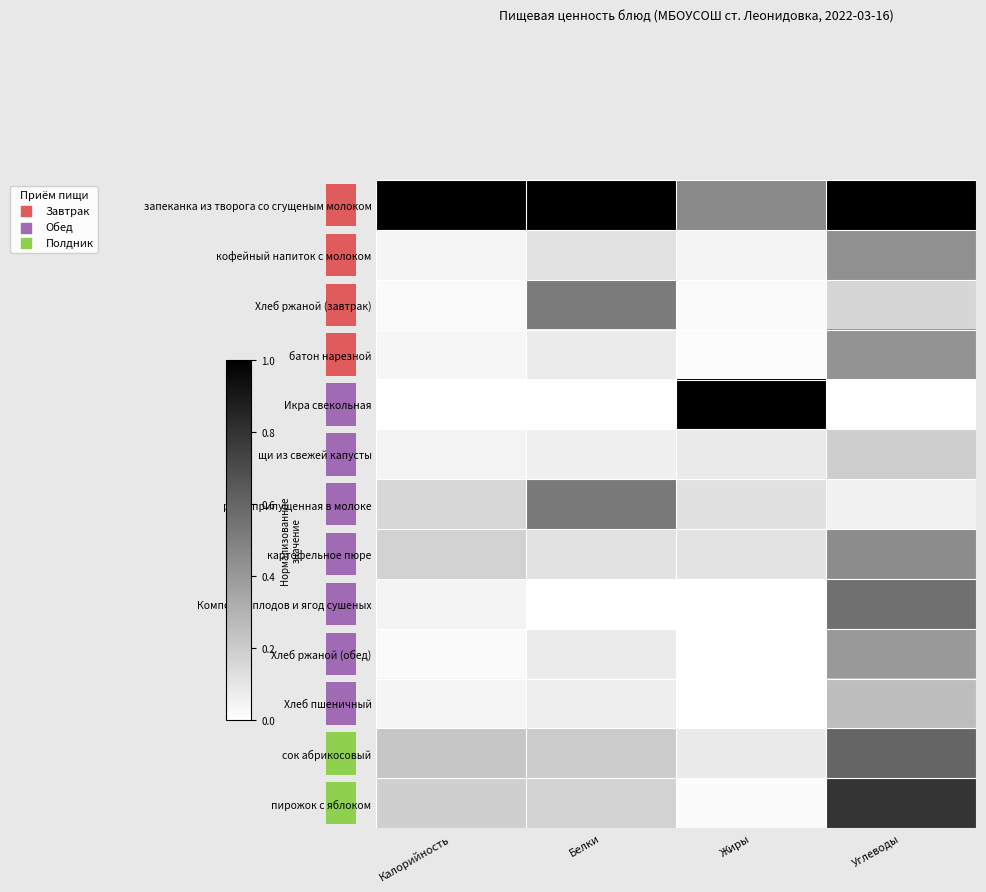

What is the difference between the Хлеб ржаной (завтрак) values at Белки and Калорийность?

0.5